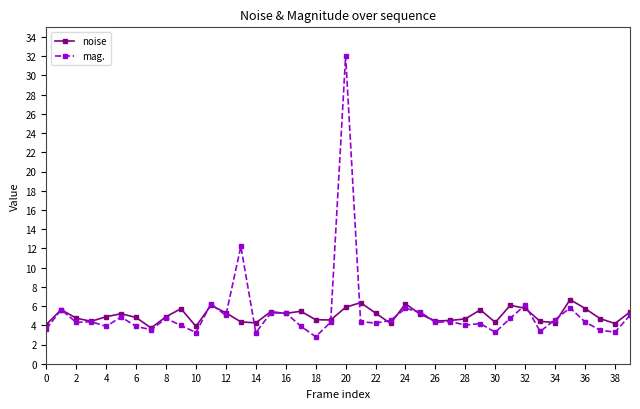

Rank the series by their maximum value, from lowest to highest.

noise, mag.